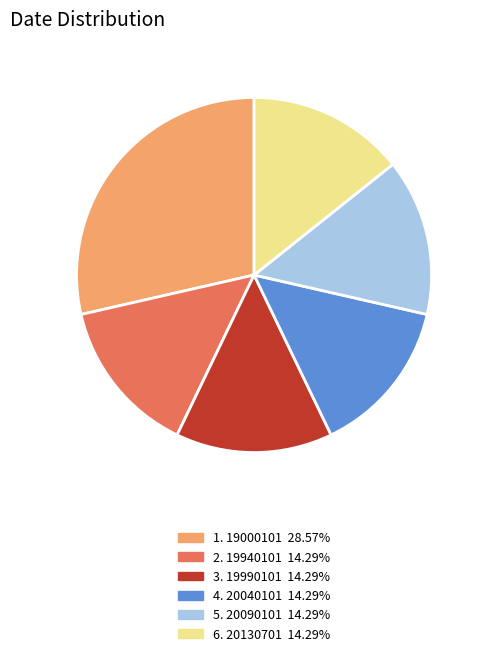

Is there any slice that represents more than half of the pie?

No